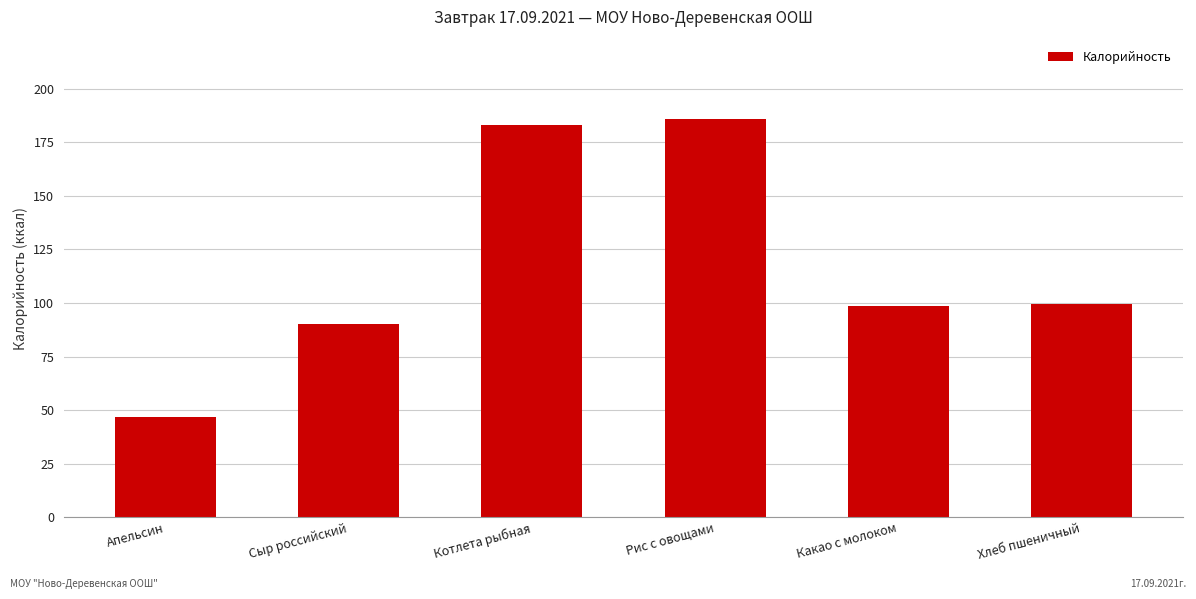

What position from the right is Сыр российский?

5